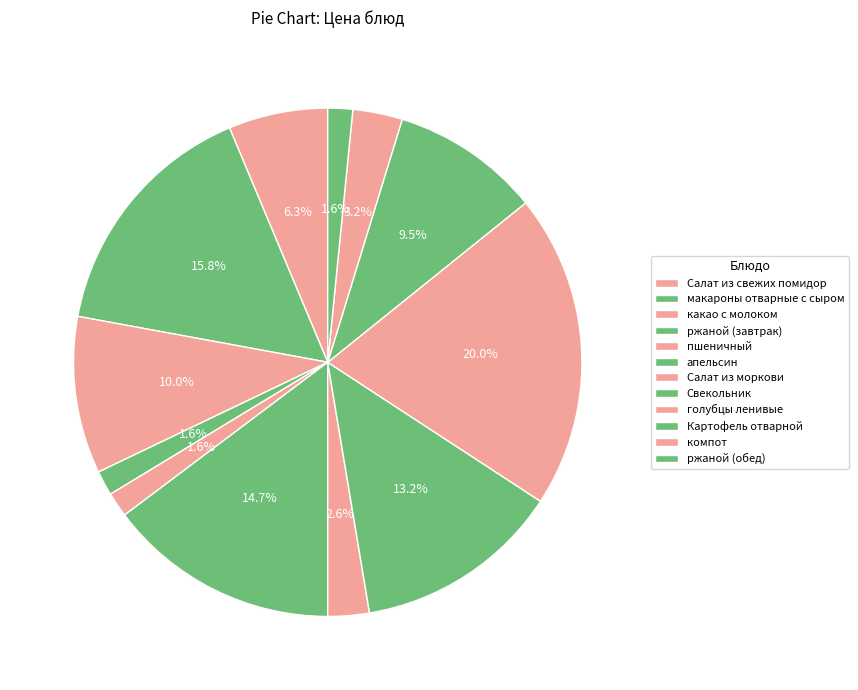

To the nearest percent, what is the average slice percentage?

8%